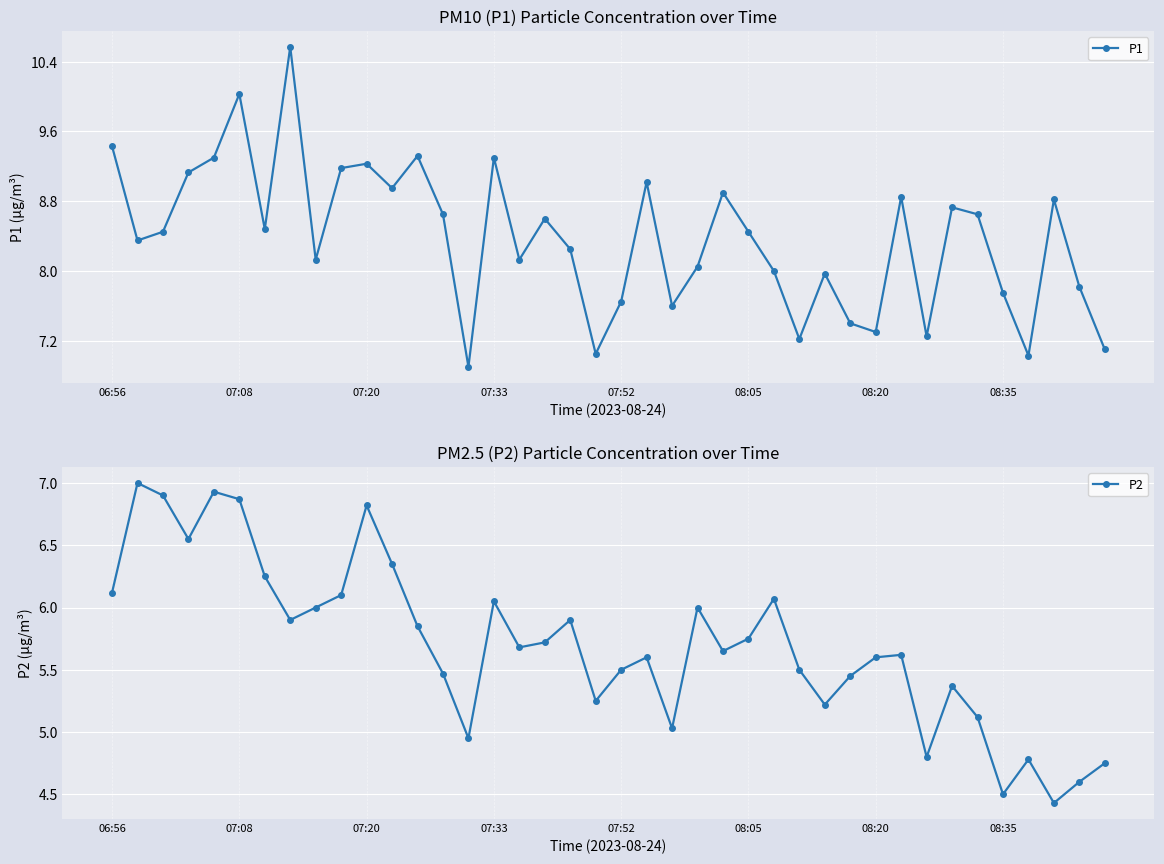

The value of P2 at 14 is 8.1. True or false?

False